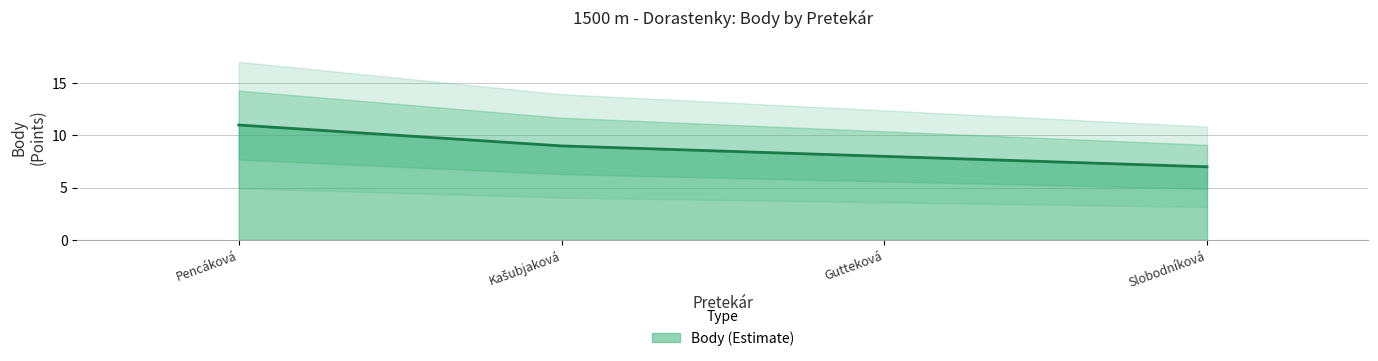

Is it true that Body (Estimate) equals 4 at Pencáková?

False